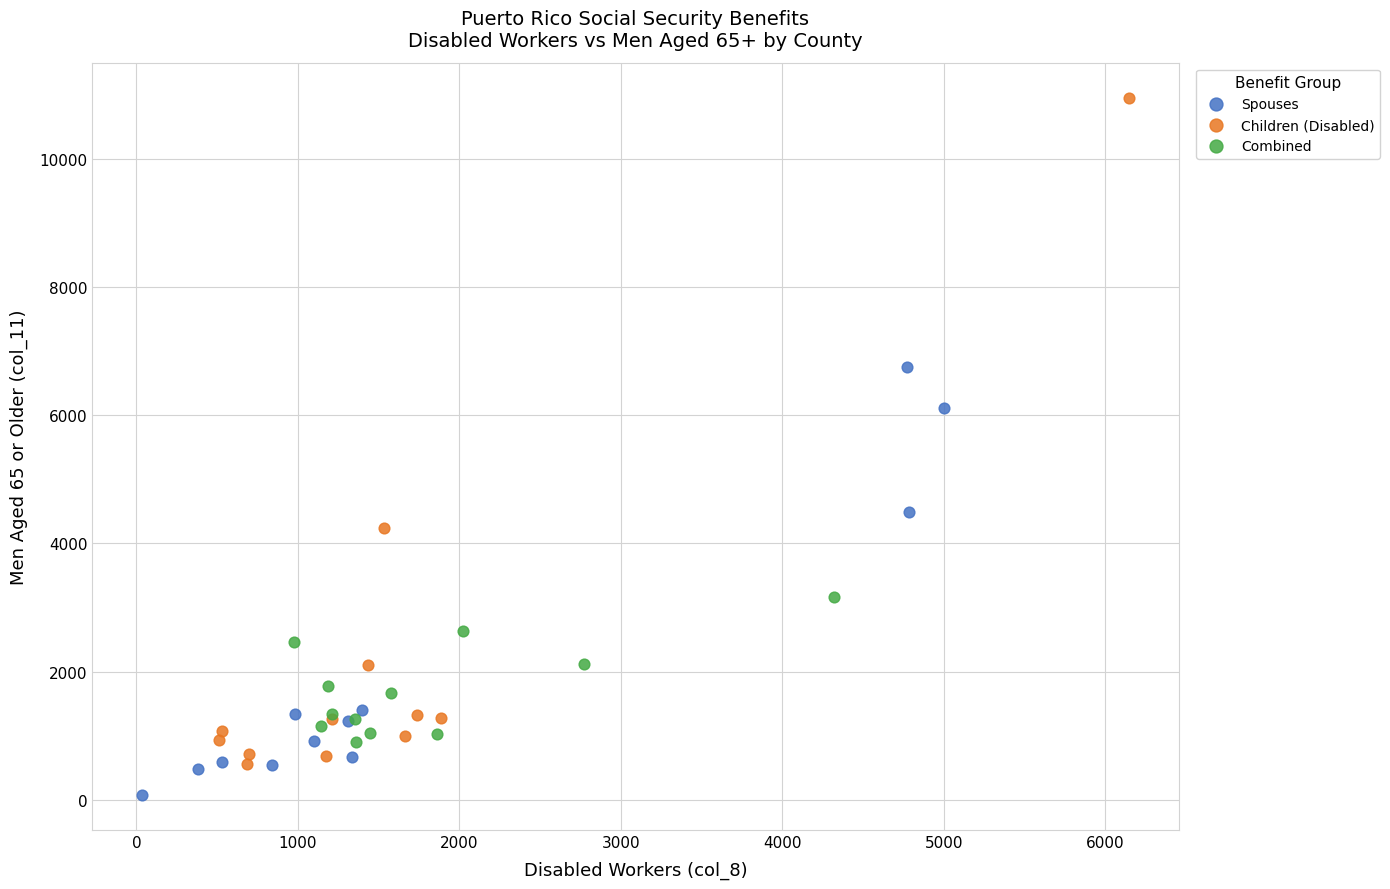

Which series has the largest Y range (max minus min)?

Children (Disabled)